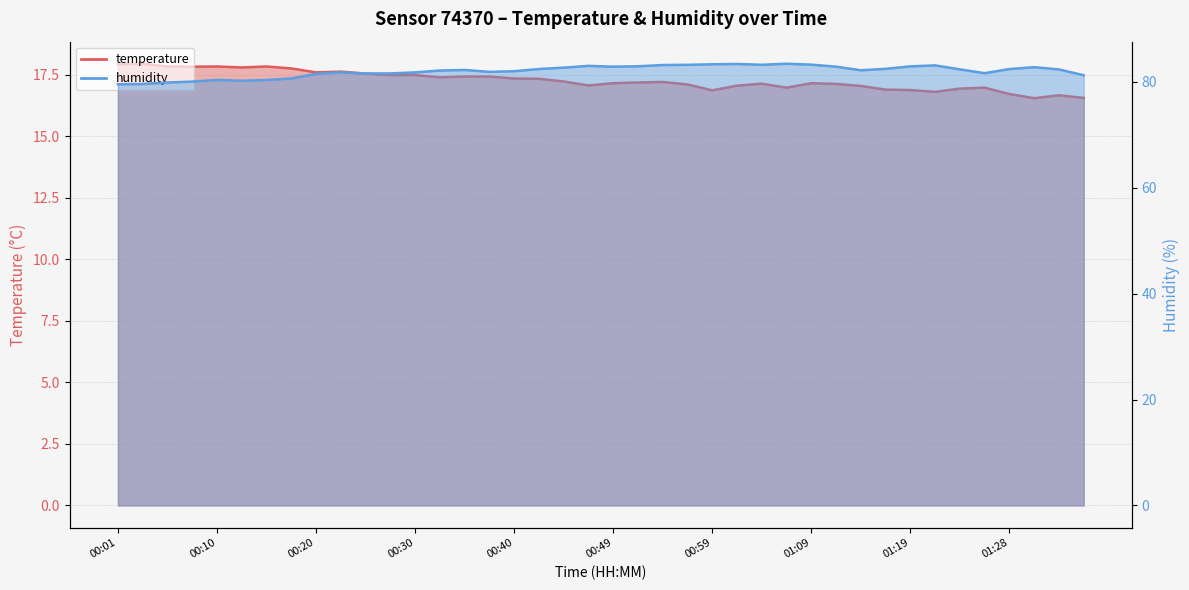

At which category does the chart reach its peak across all series?

01:06